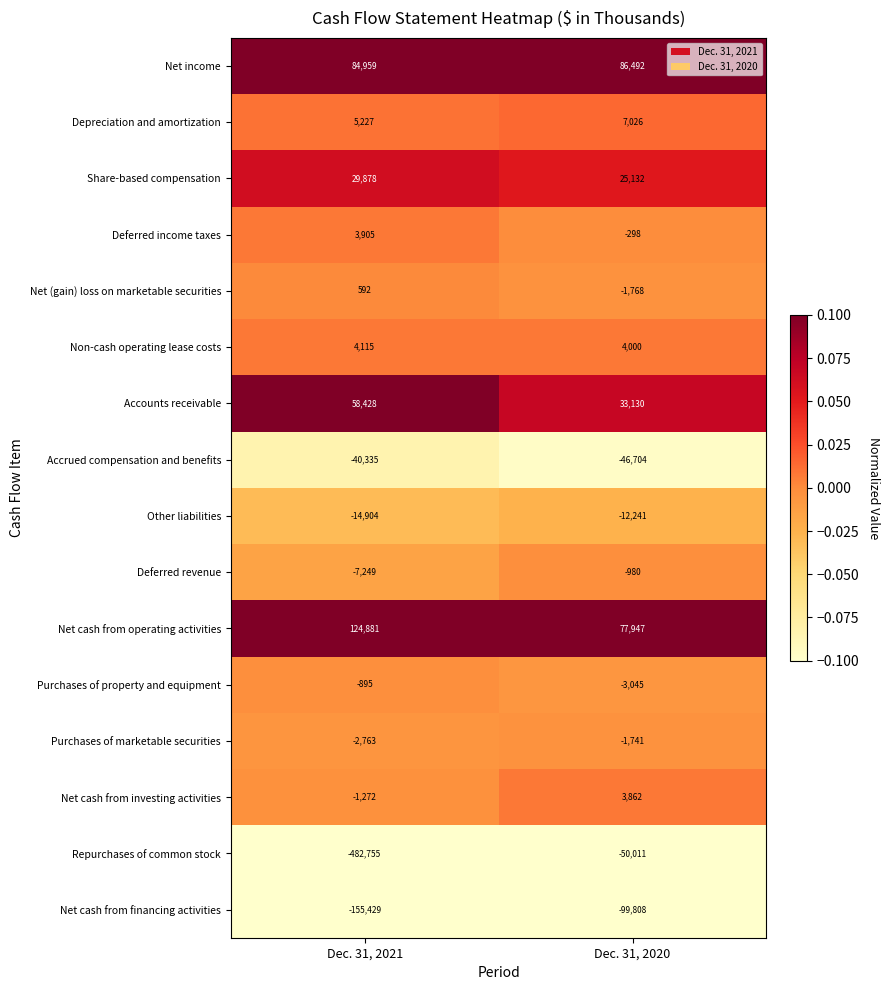

Which series has the widest spread of values?

Repurchases of common stock